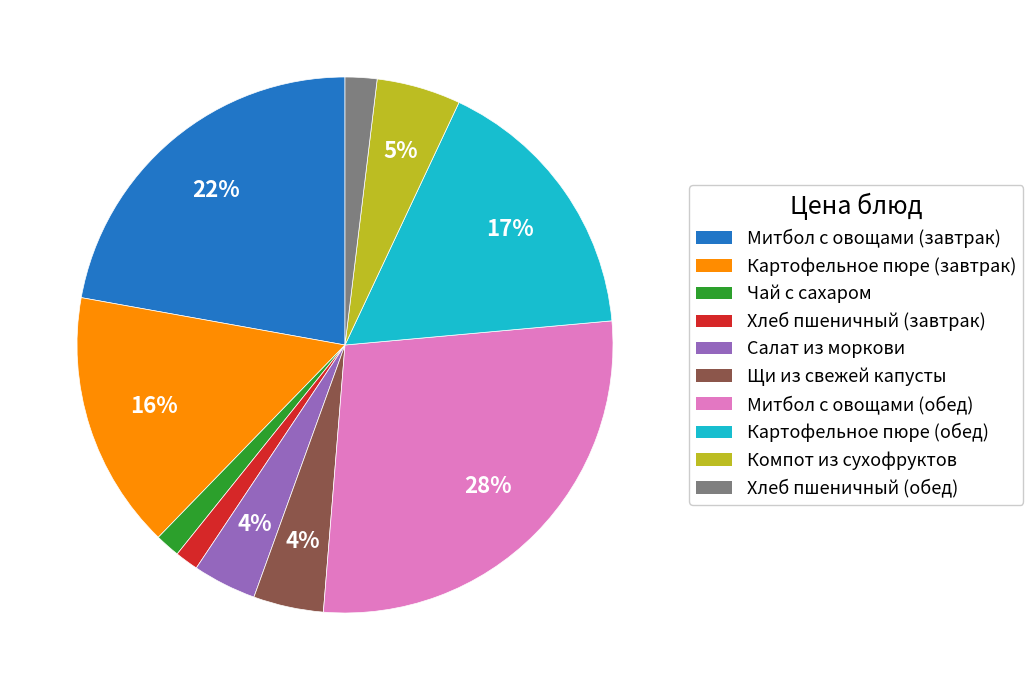

True or false: Чай с сахаром accounts for 1% of the total.

True